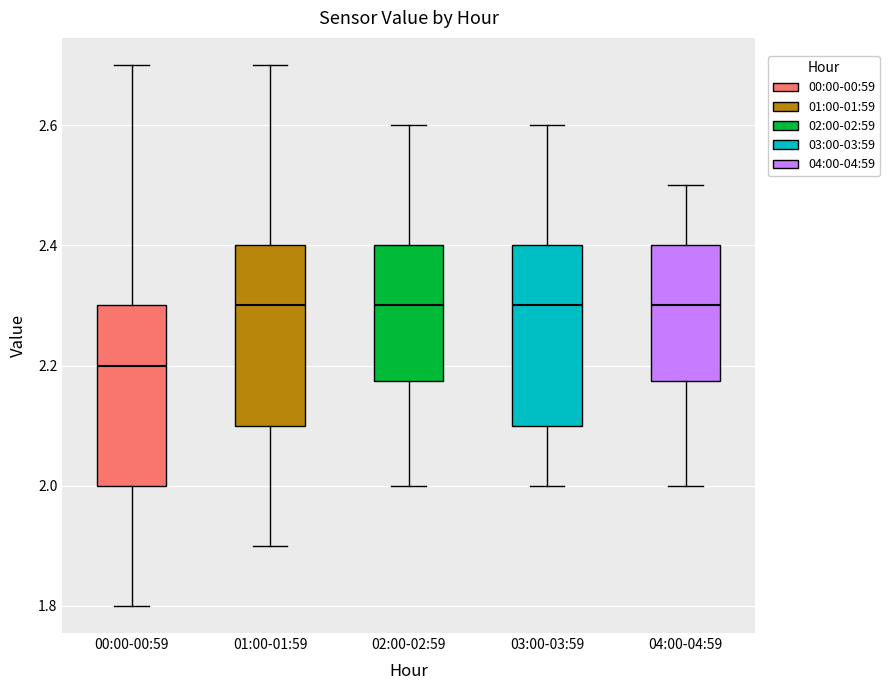

Which box has the lowest median line?

00:00-00:59